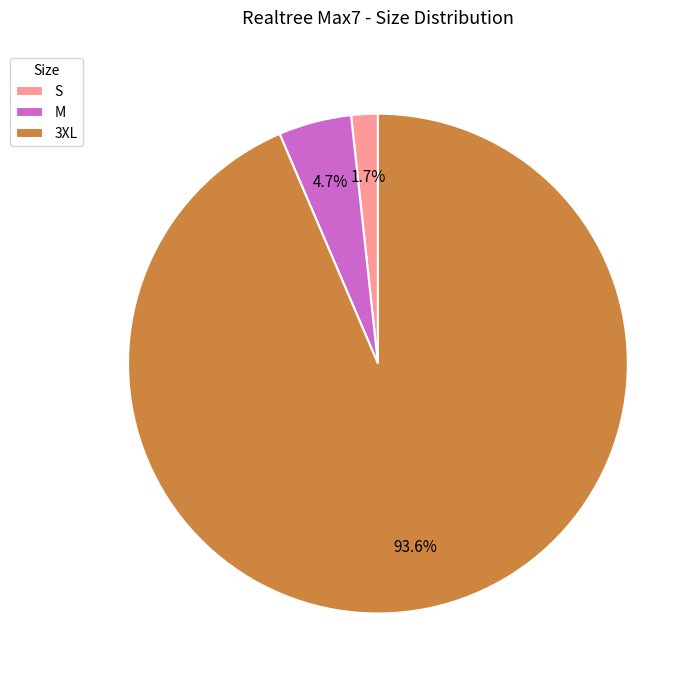

Does 3XL represent more than half of the total?

Yes